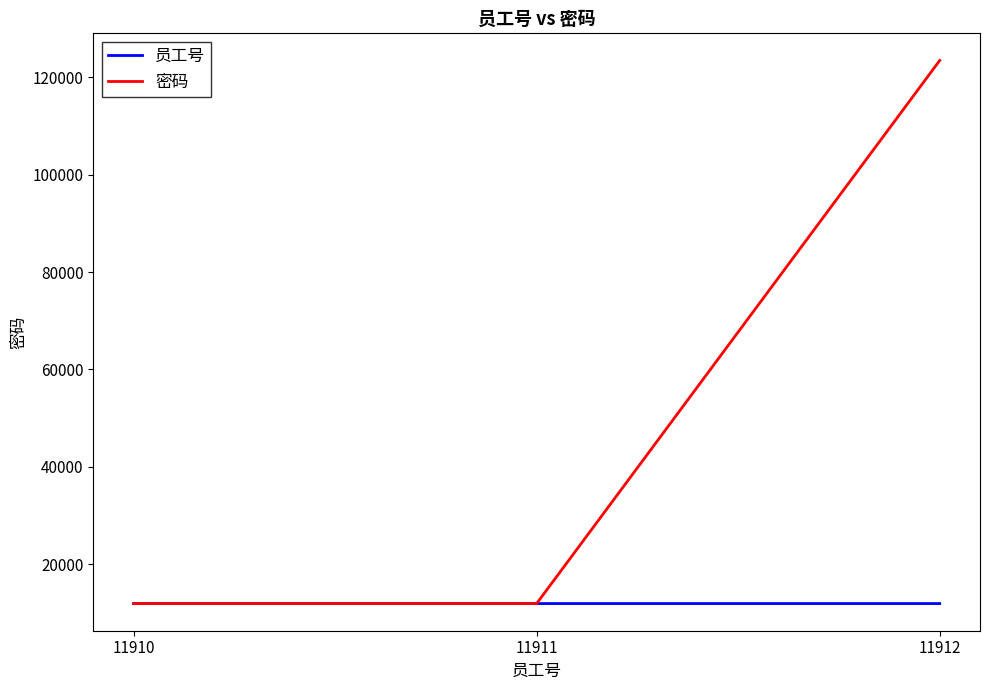

How many values in the 密码 series are below 11911?

1